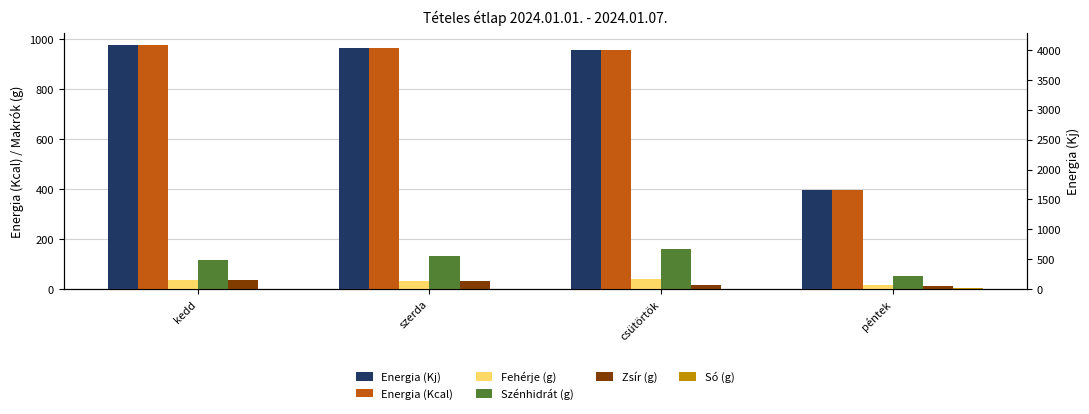

At péntek, list the series in order from smallest to largest.

Só (g), Zsír (g), Fehérje (g), Szénhidrát (g), Energia (Kcal), Energia (Kj)